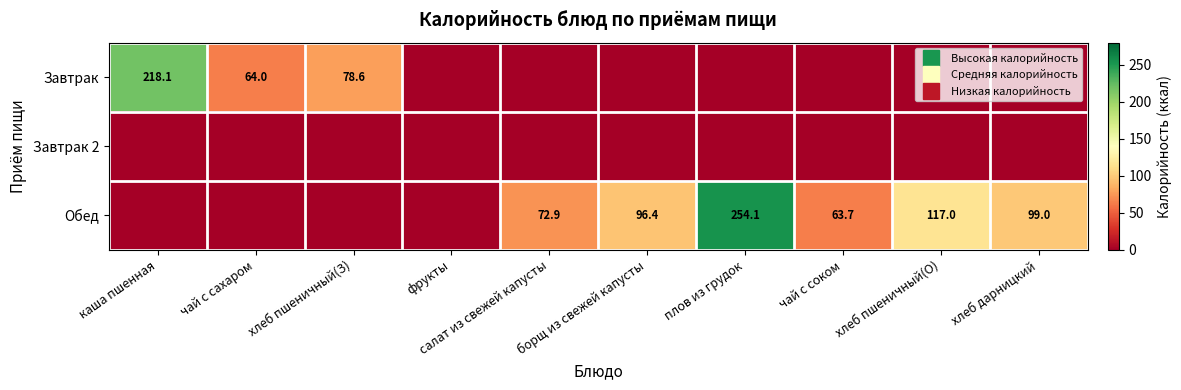

Between чай с сахаром and фрукты, which series saw the biggest shift?

Завтрак